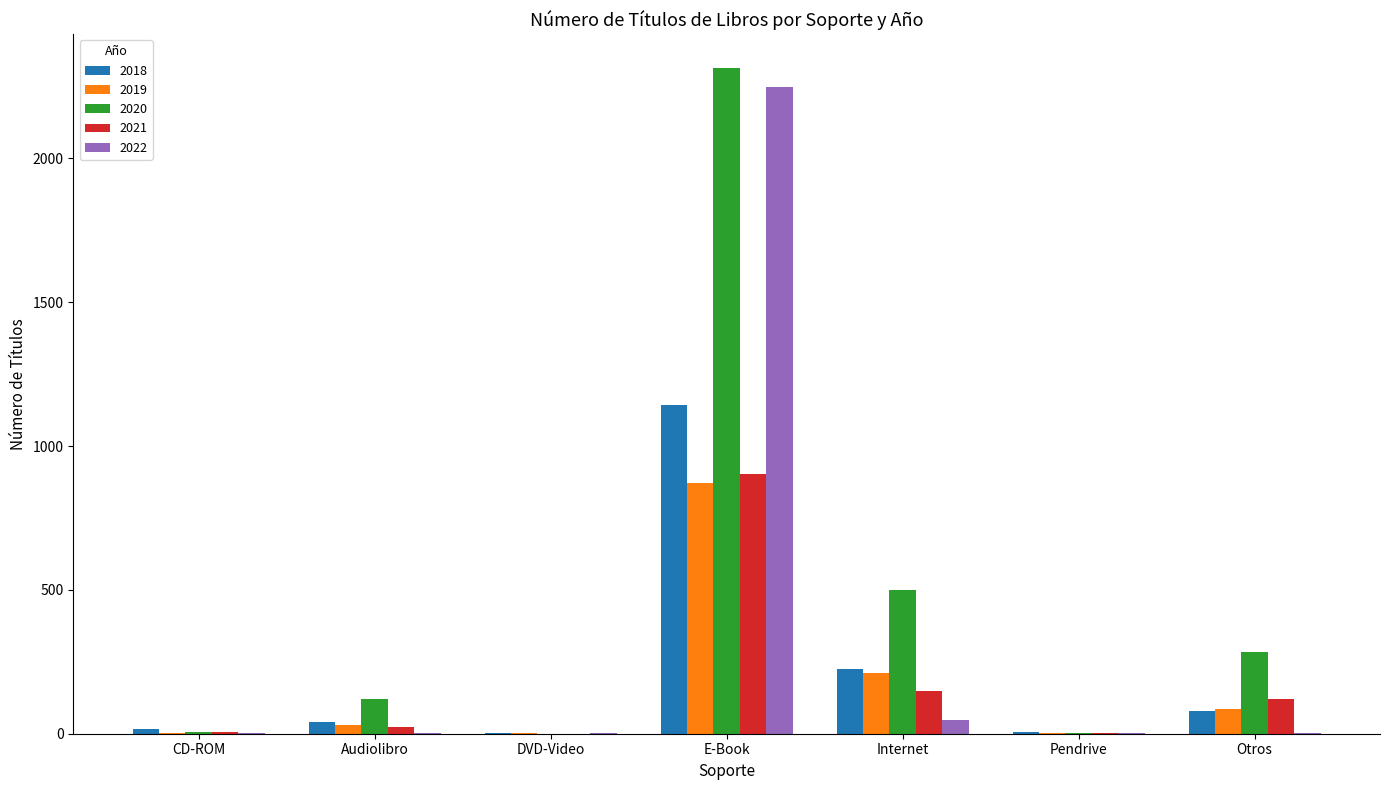

Which series has the largest total across all categories?

2020